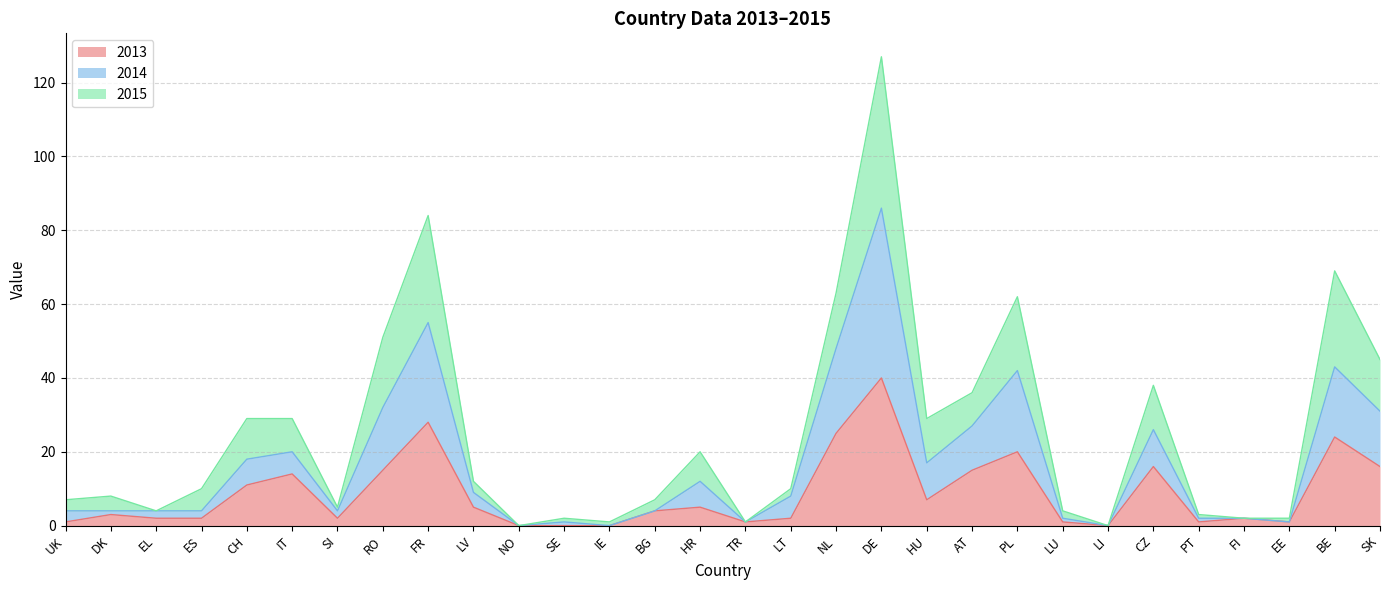

At which category is the sum across all series the highest?

DE